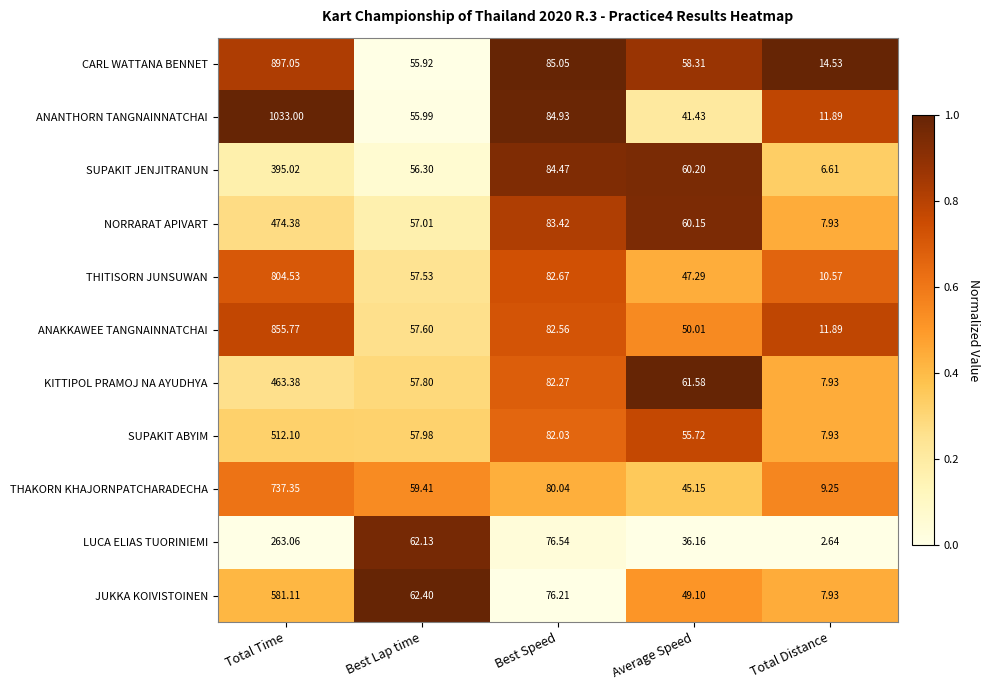

Which category has the lowest value in the ANANTHORN TANGNAINNATCHAI series?

Total Distance